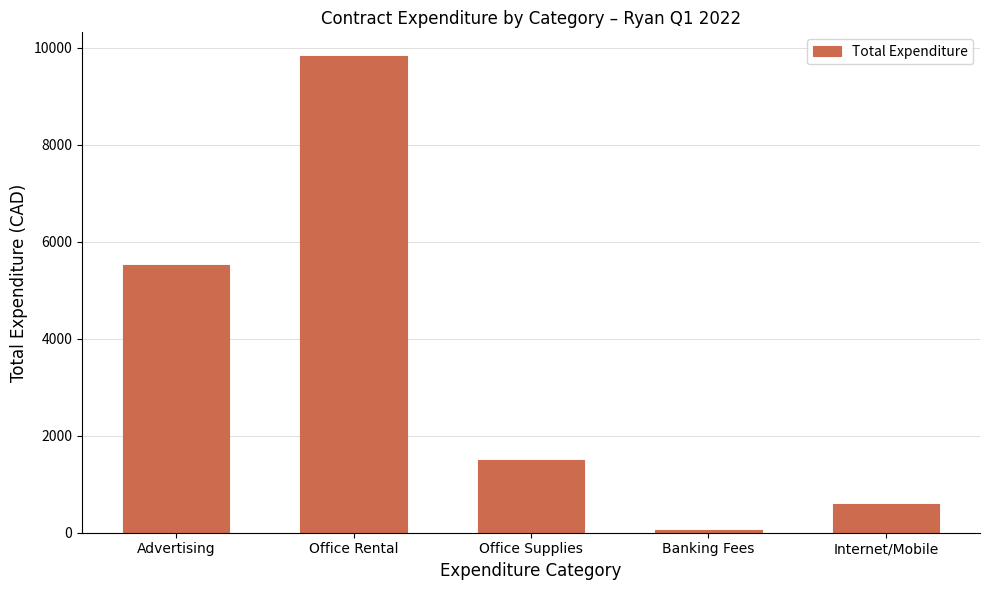

What is the difference between the values at Office Supplies and Office Rental?

8324.1